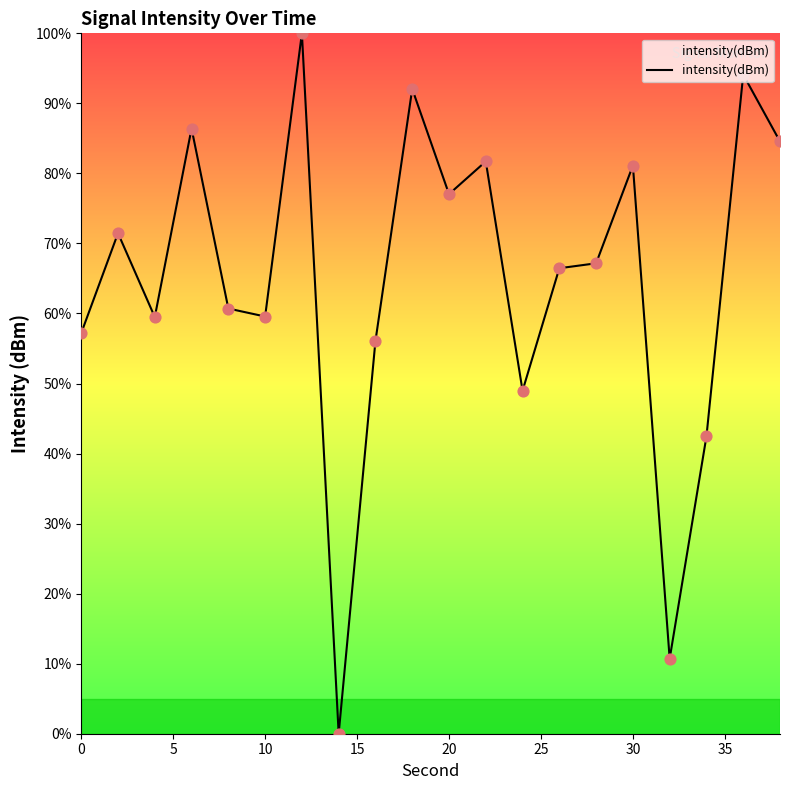

What is the difference between the maximum and minimum values?

100.0